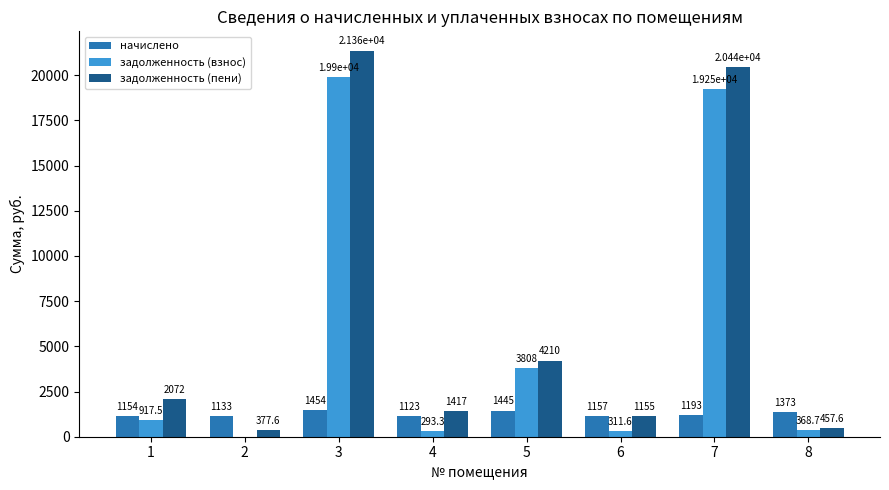

Are the bars horizontal?

No